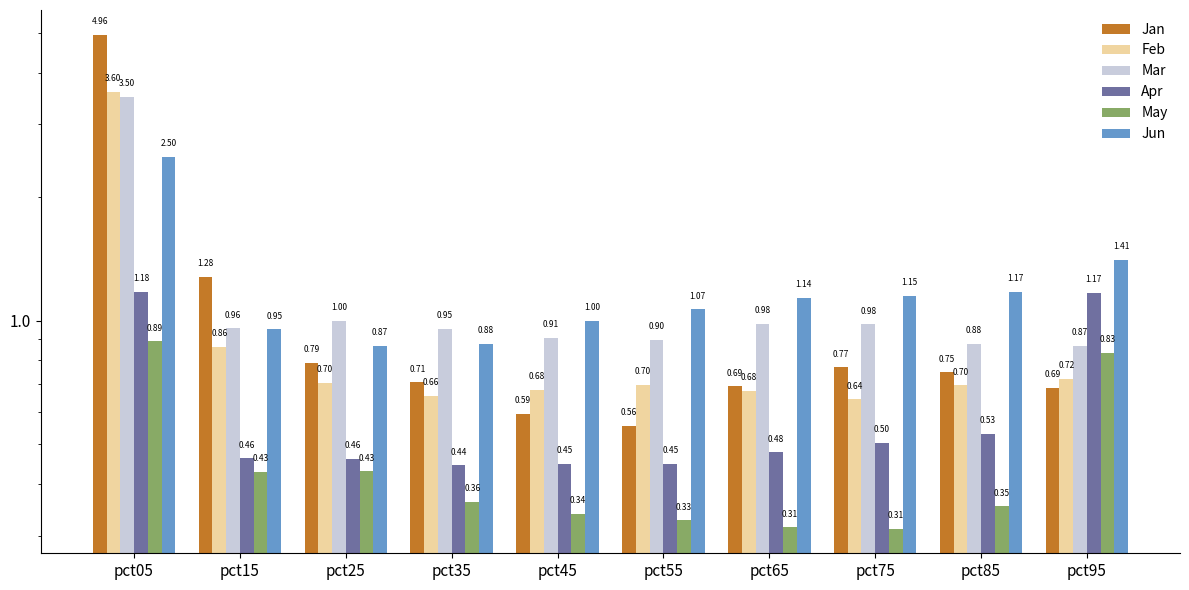

Does the chart contain stacked bars?

No